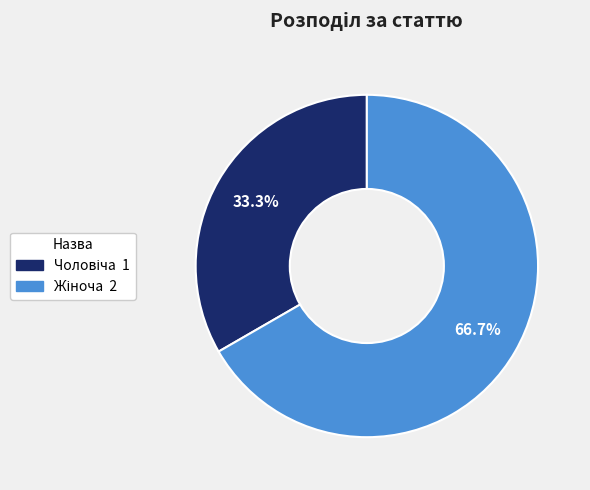

Is there a majority slice in this chart?

Yes